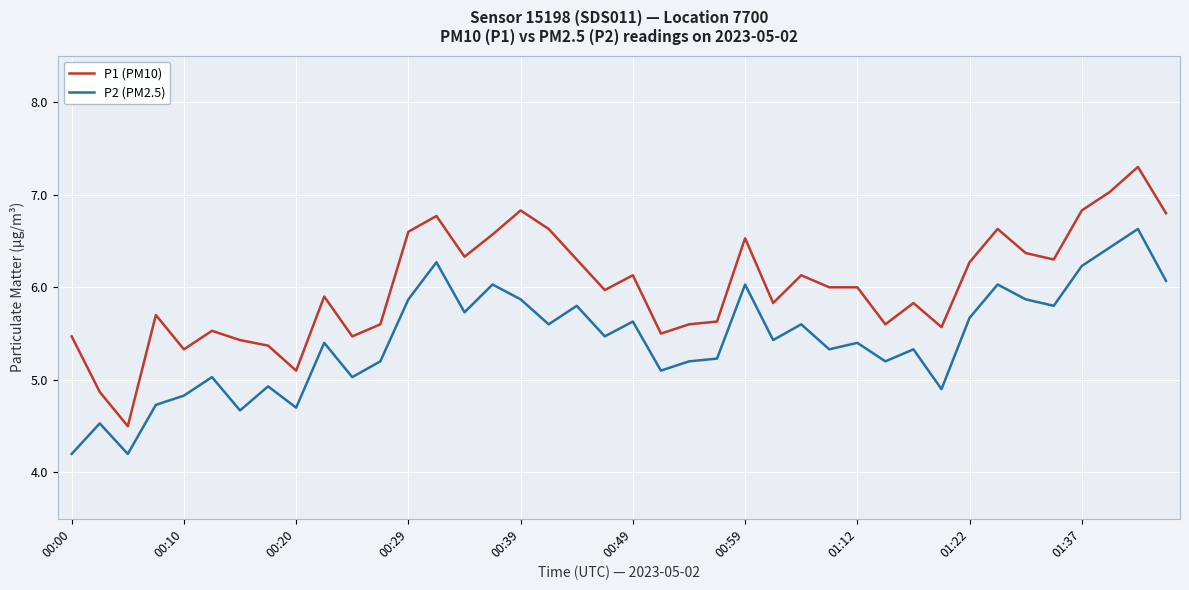

What is the difference between the maximum and minimum values in the P2 (PM2.5) series?

2.4